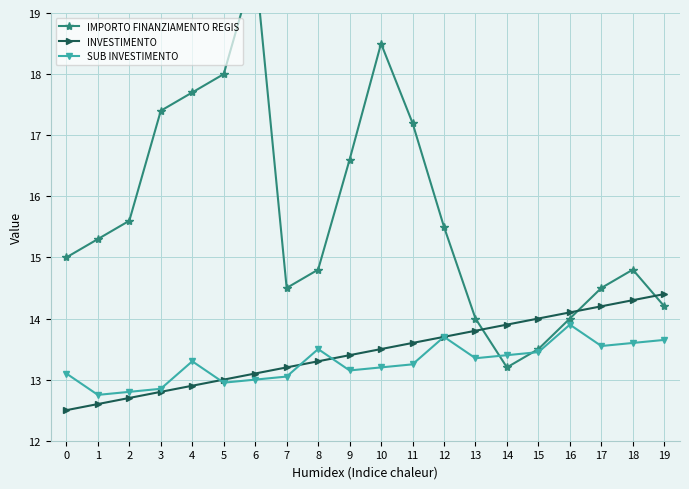

What is the difference between the highest and lowest values at 12?

1.8